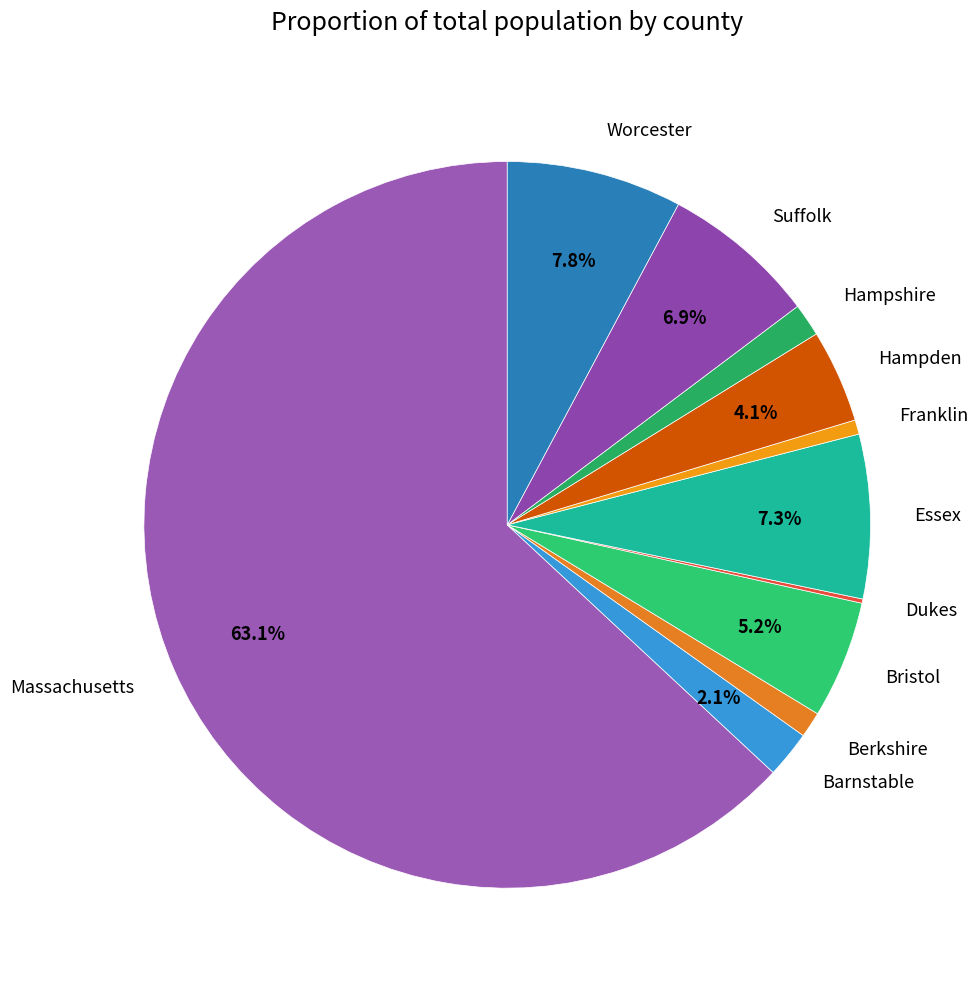

Is the sum of Barnstable and Hampshire greater than half?

No